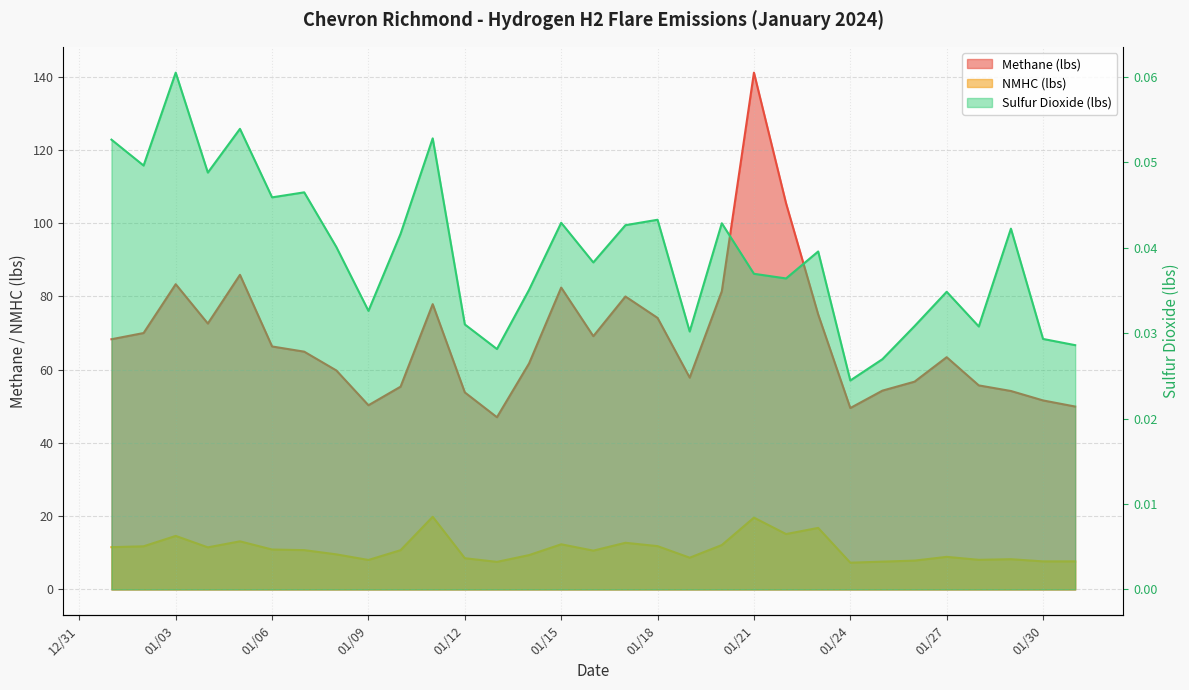

What is the spread (max minus min) of values at 1/20/2024?

81.4